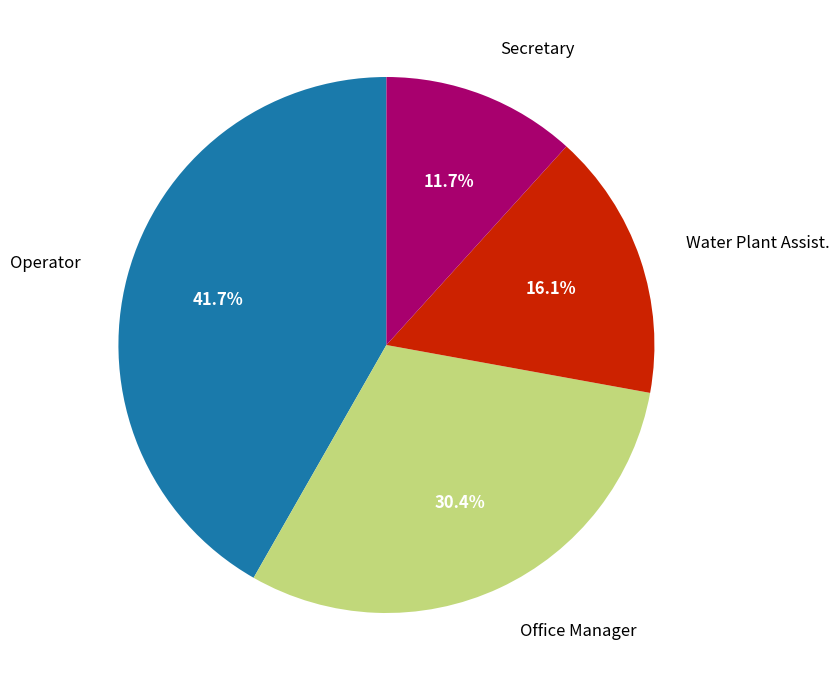

Is there any slice that represents more than half of the pie?

No